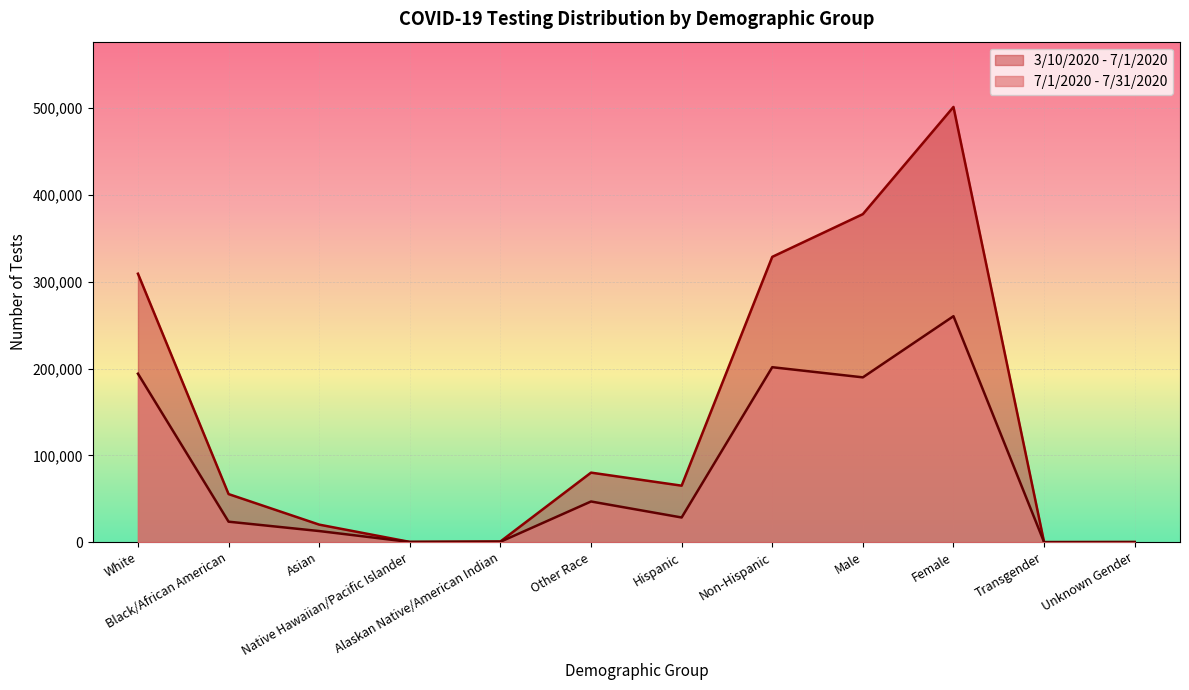

The value of 3/10/2020 - 7/1/2020 at Hispanic is 65075. True or false?

True